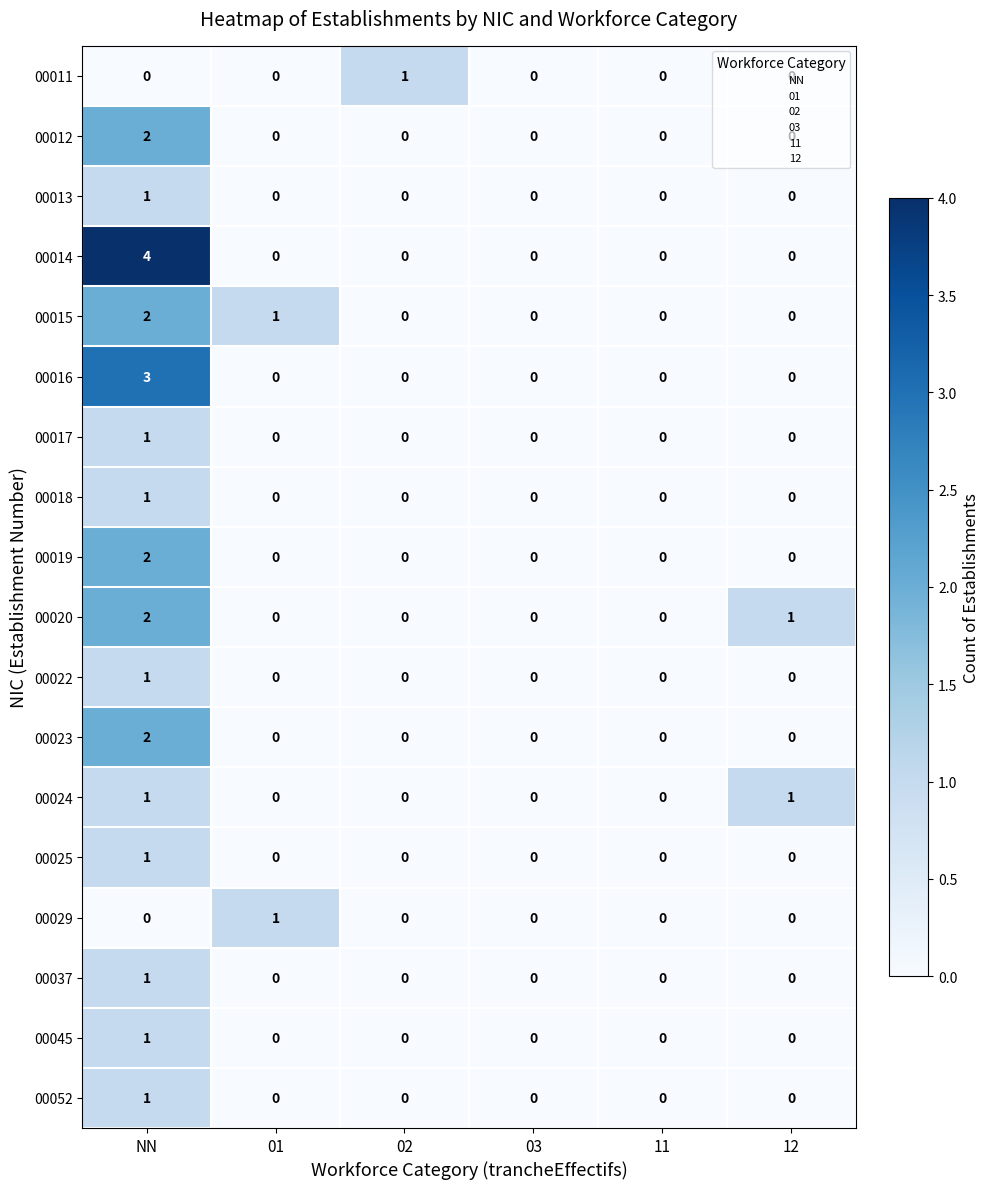

What is the sum of all 00015 values?

3